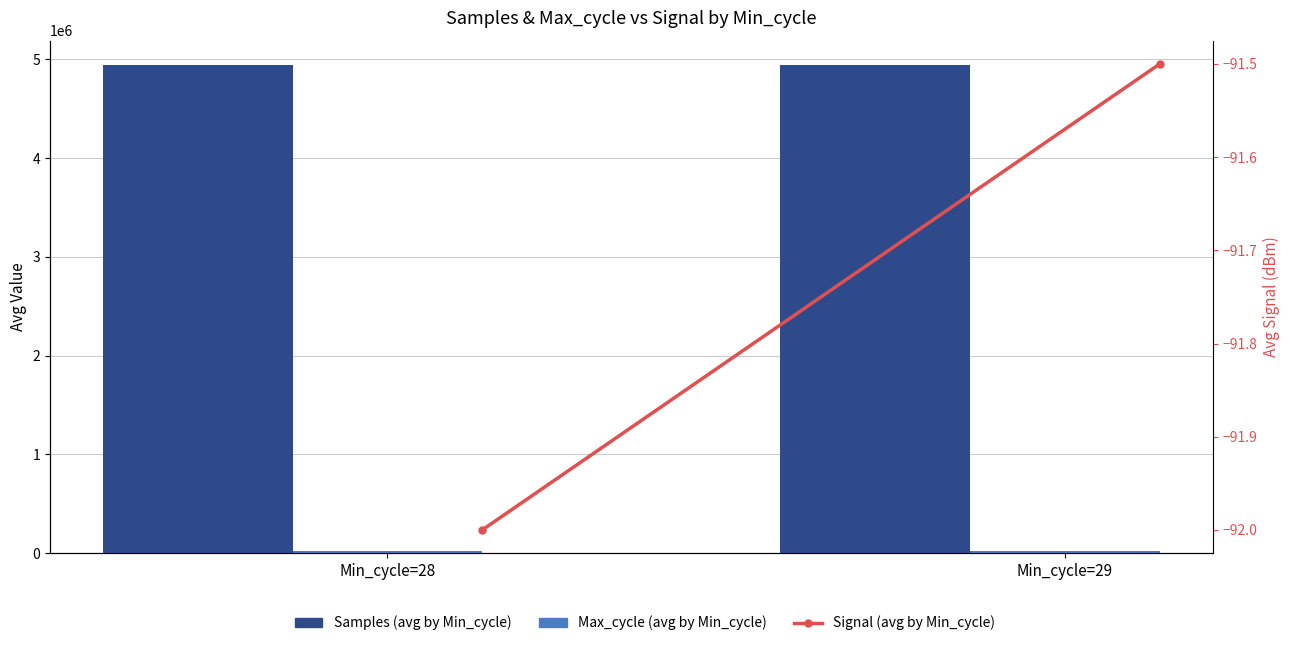

How many series are shown in this chart?

3